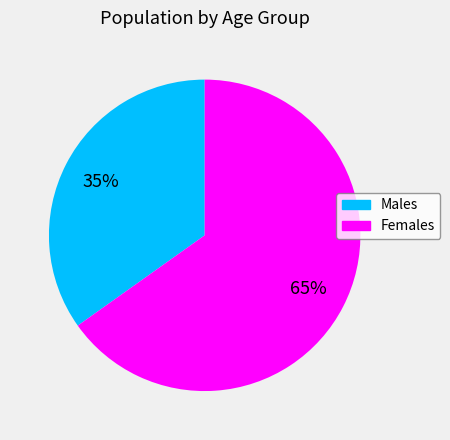

To the nearest percent, what is the average slice percentage?

50%